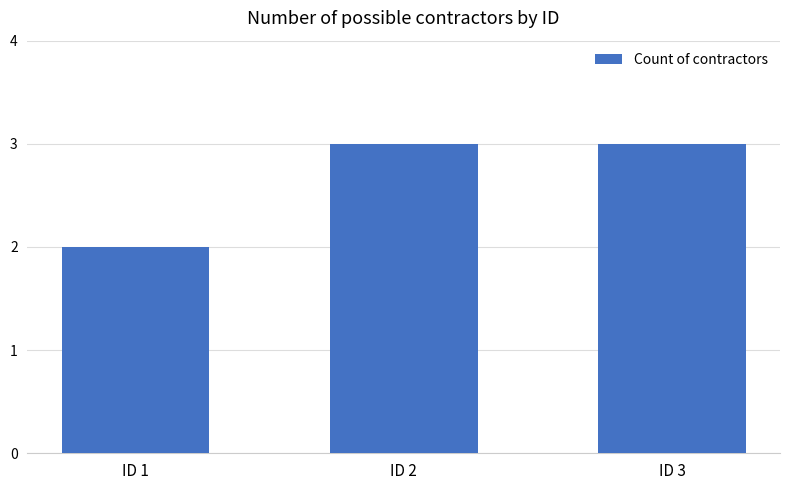

How many bars are there in total?

3